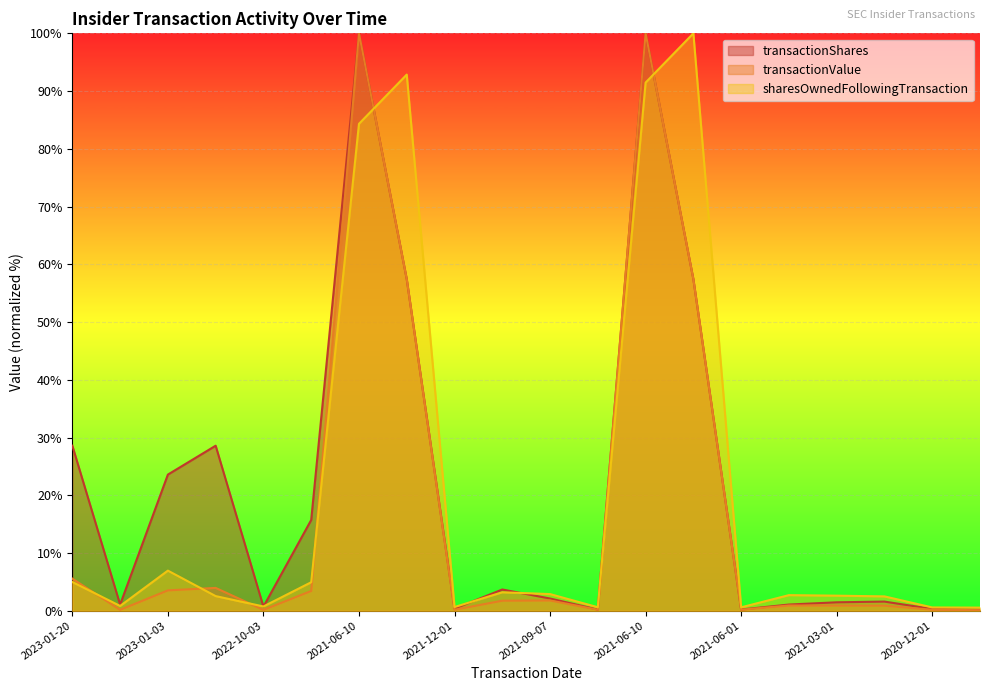

How many interior local valleys does the transactionValue series have?

5